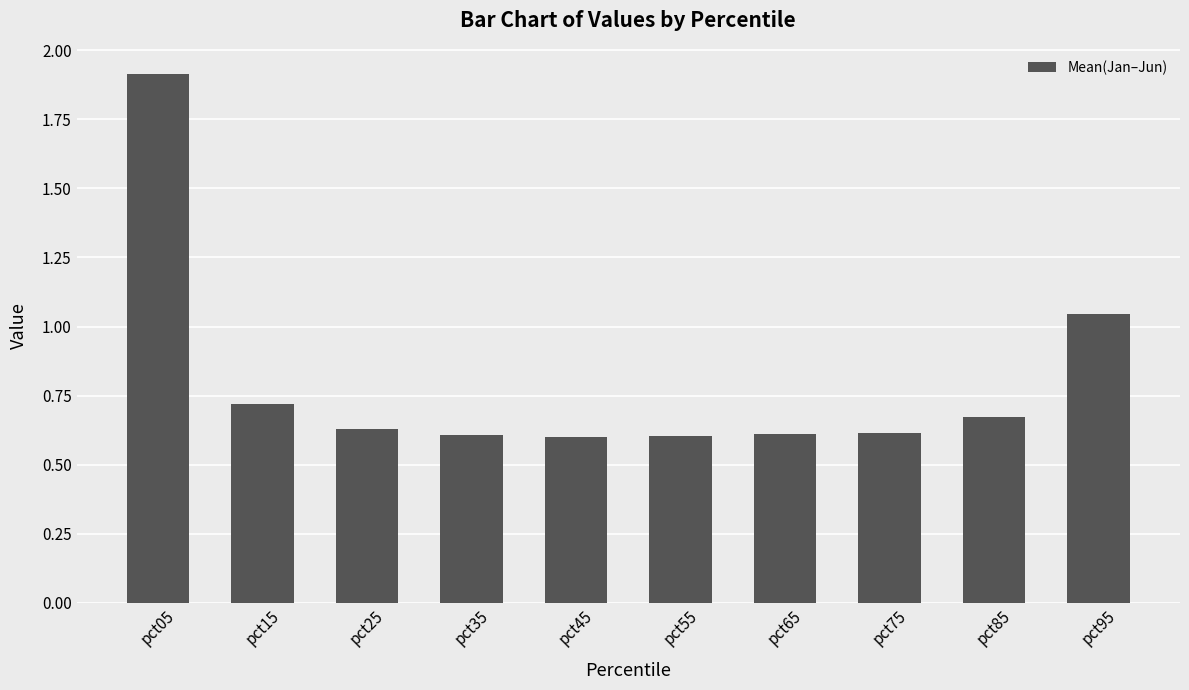

Which category has the highest value across all series?

pct05